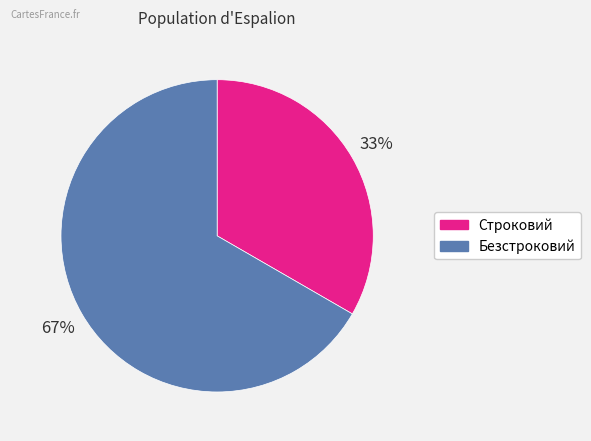

Which slice is the smallest?

Строковий